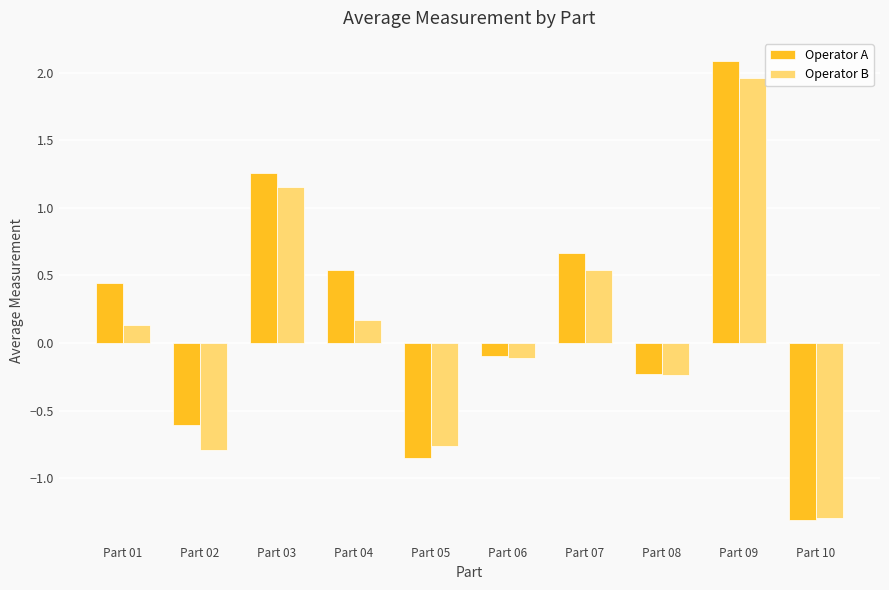

What is the value of the Operator B bar at the 4th from the left?

0.2